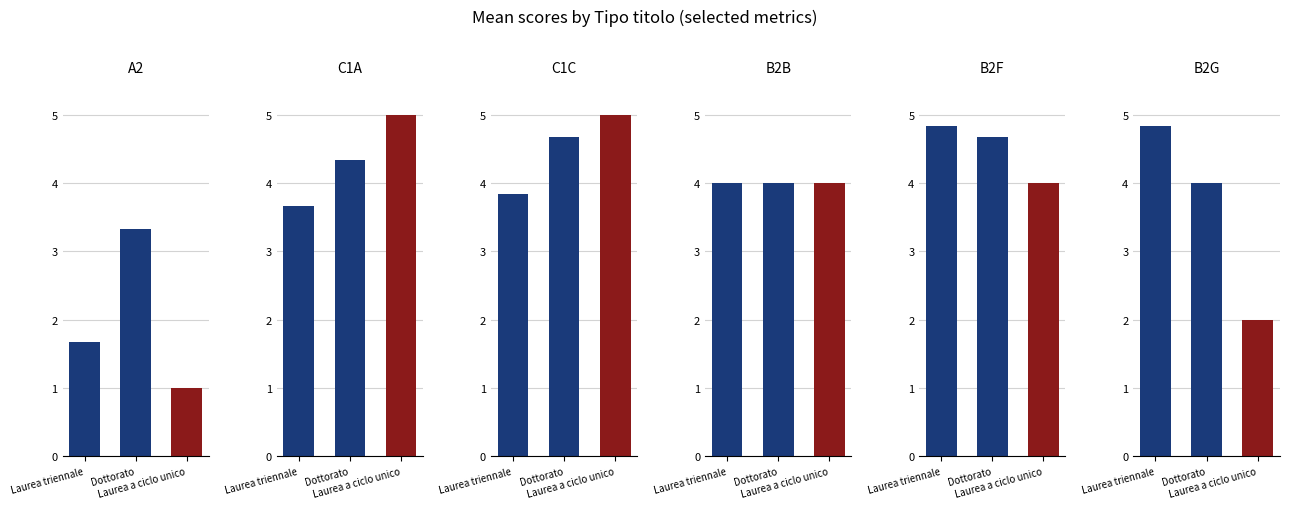

The value of C1C at Laurea a ciclo unico is 8.2. True or false?

False